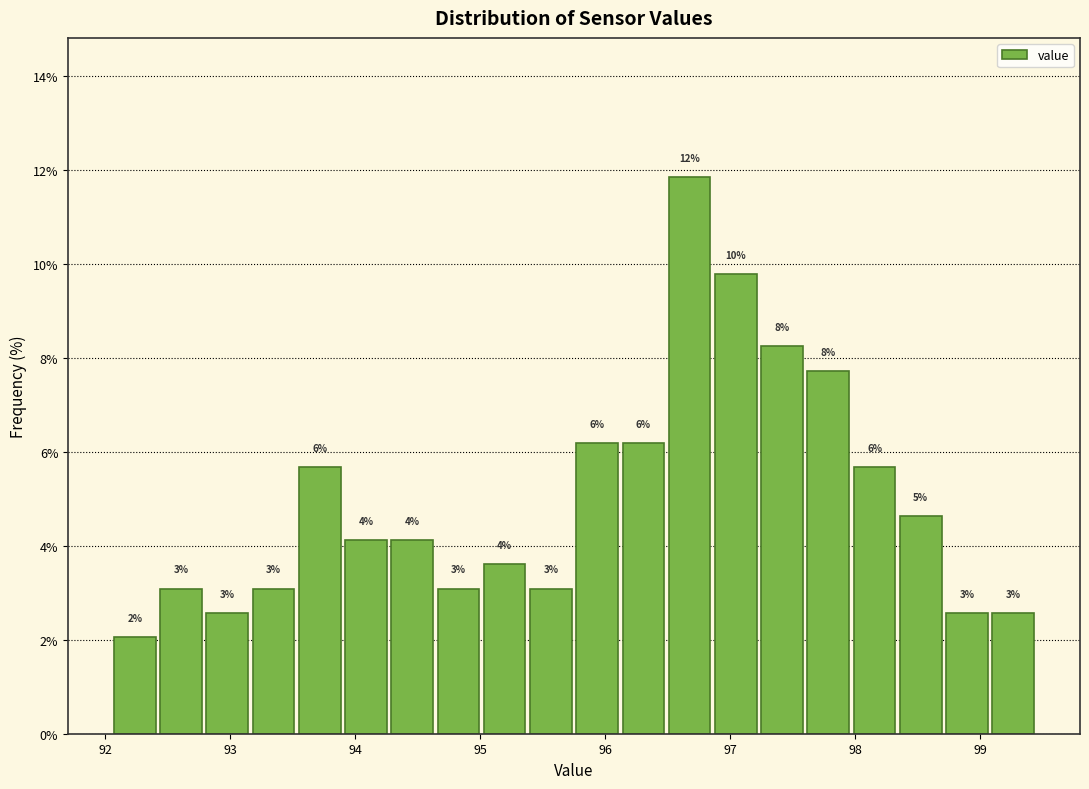

Read against the x-axis, roughly where is the centre of the tallest bar?

96.7